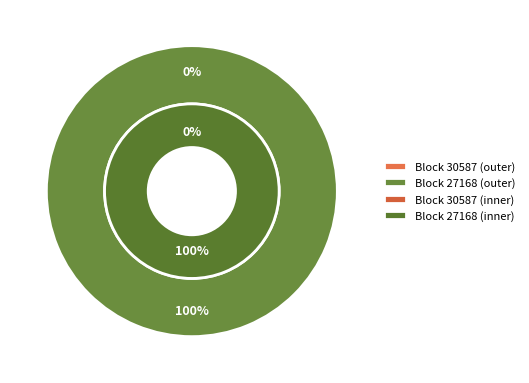

To the nearest percent, what is the average slice percentage?

50%